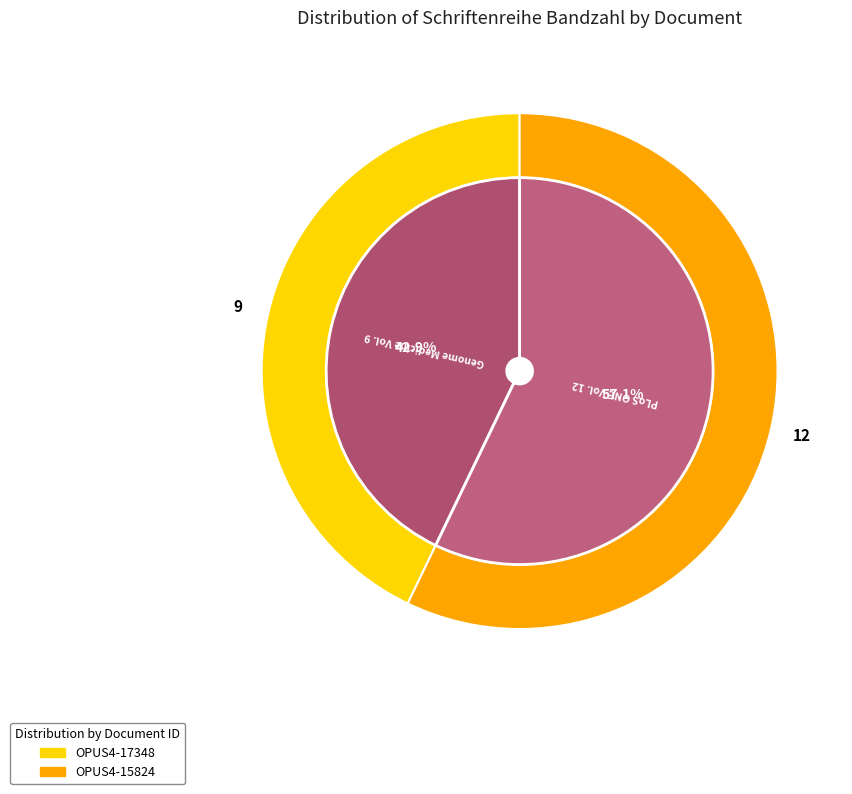

Combined, do OPUS4-17348 and OPUS4-15824 account for over 50%?

Yes